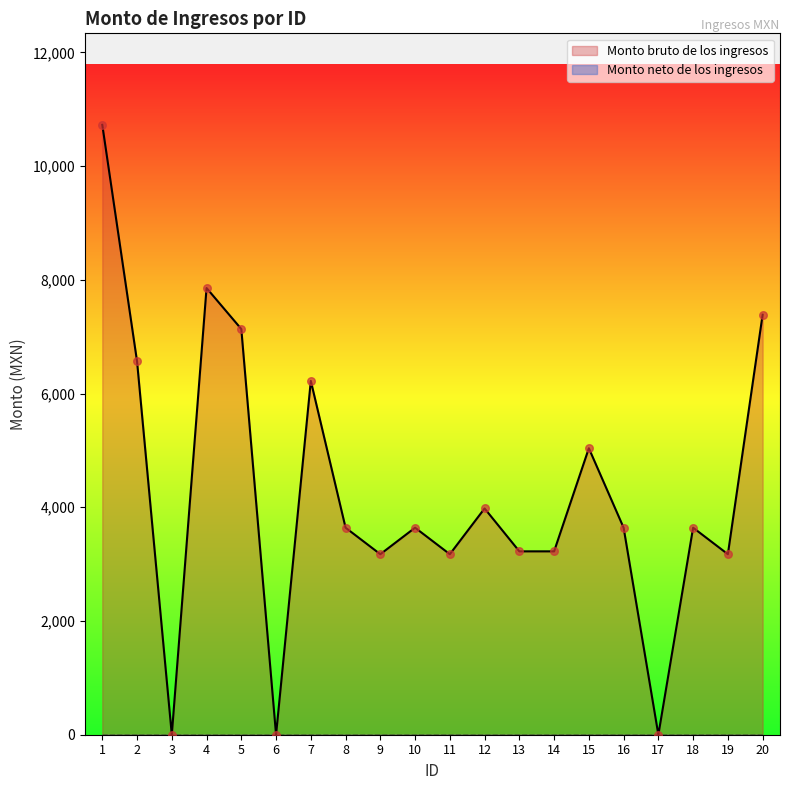

Between 6 and 9, which is larger?

9